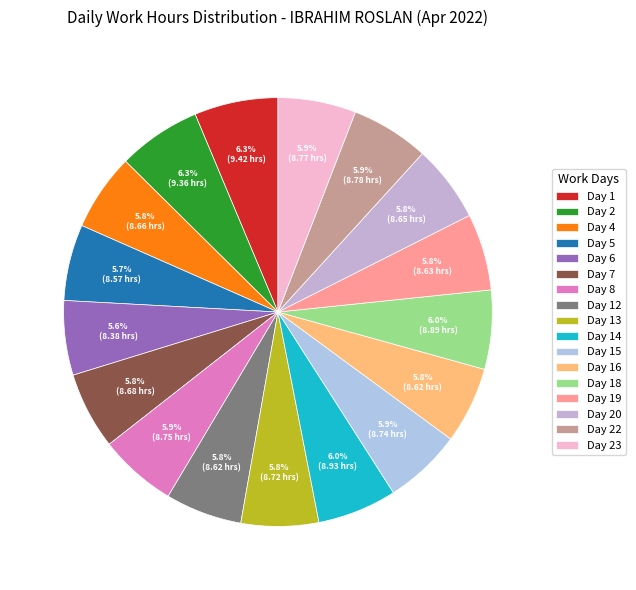

What is the largest slice in the pie chart?

Day 1